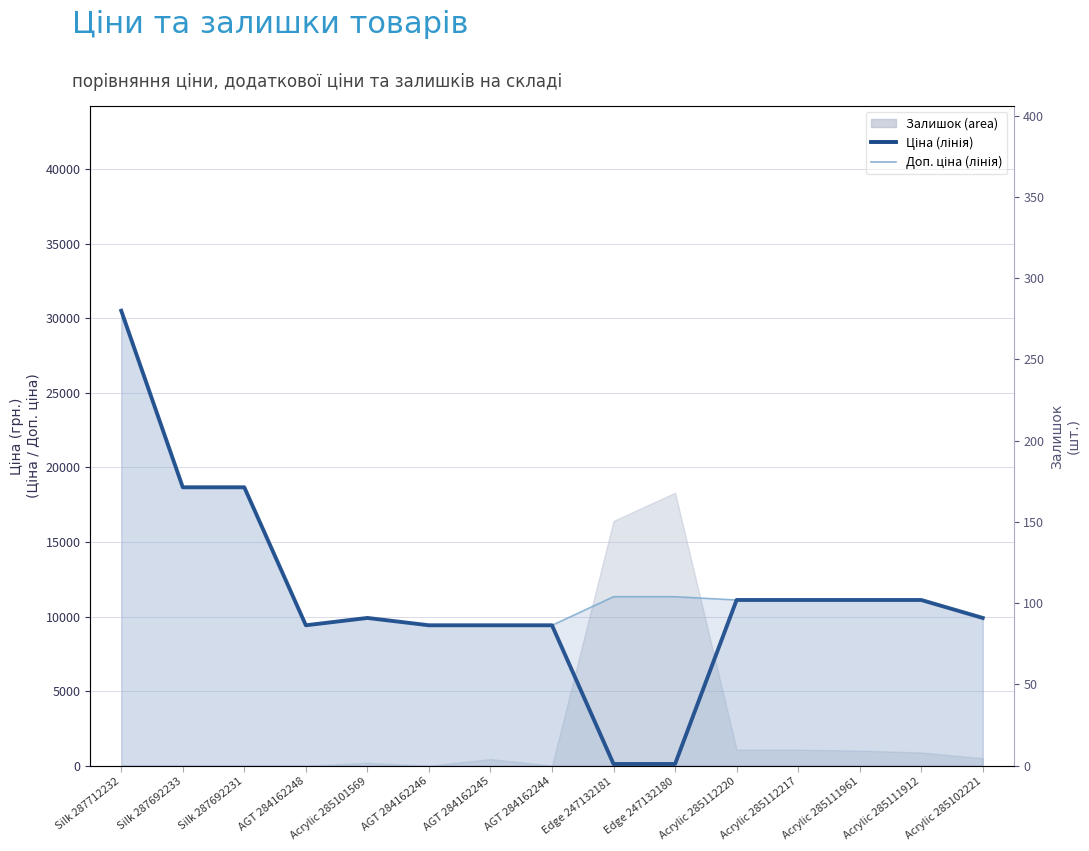

Which has a higher value, Edge 247132181 or Acrylic 285102221?

Edge 247132181